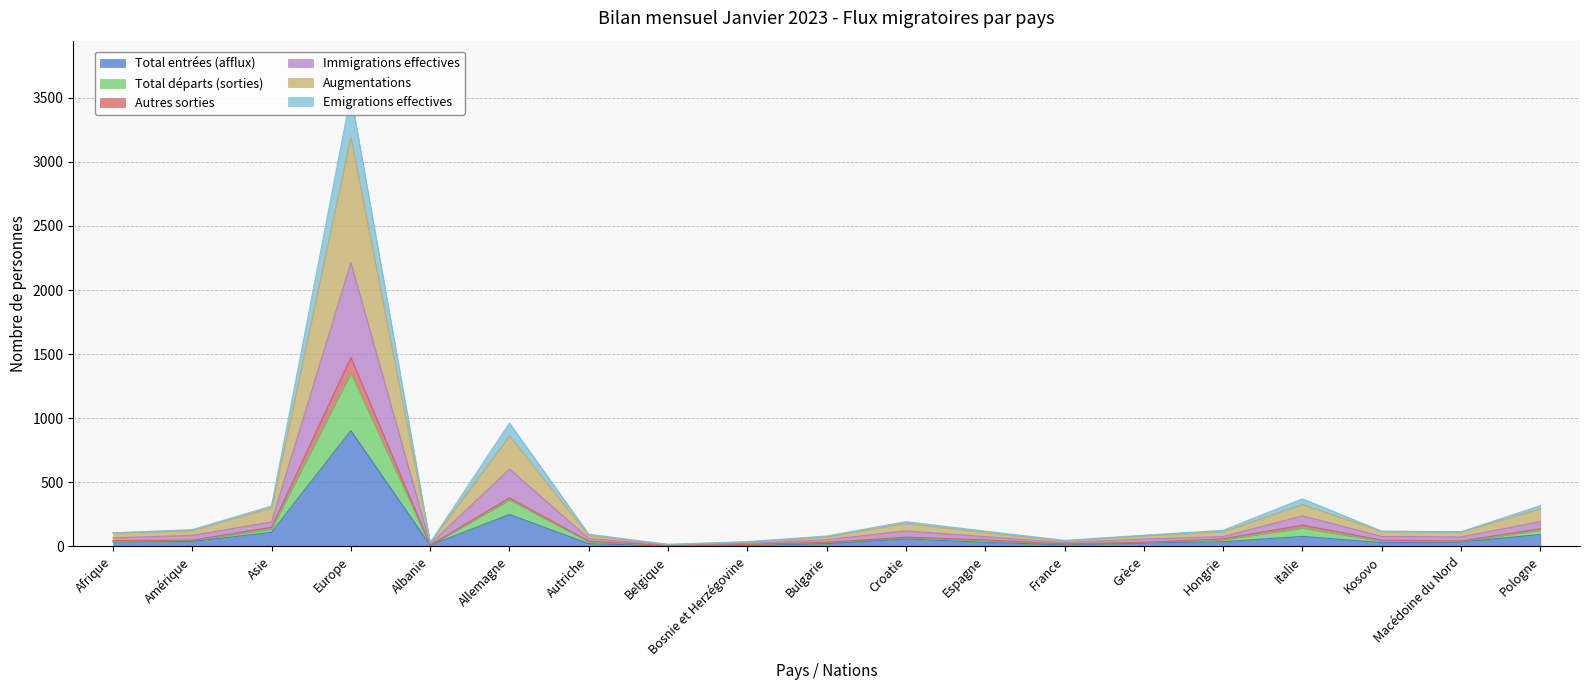

What is the spread (max minus min) of values at Grèce?

60